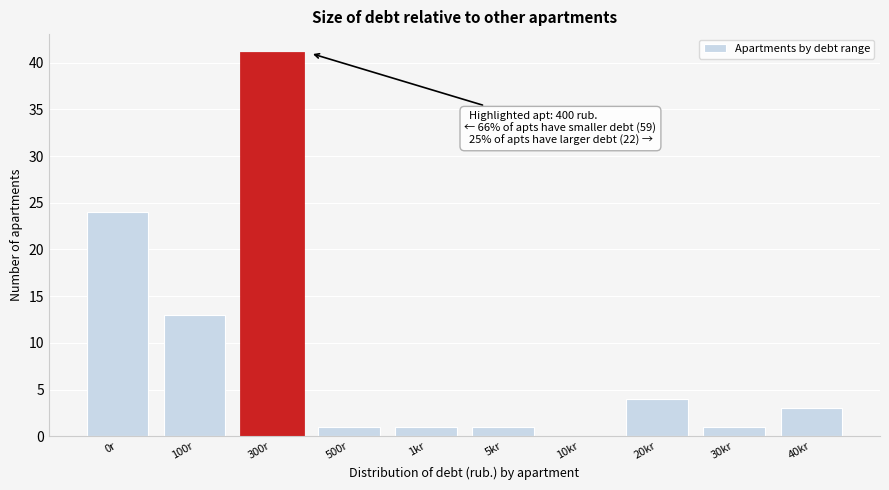

Reading left to right, extract all data points from this chart.

0r=24	100r=13	300r=41	500r=1	1kr=1	5kr=1	10kr=0	20kr=4	30kr=1	40kr=3